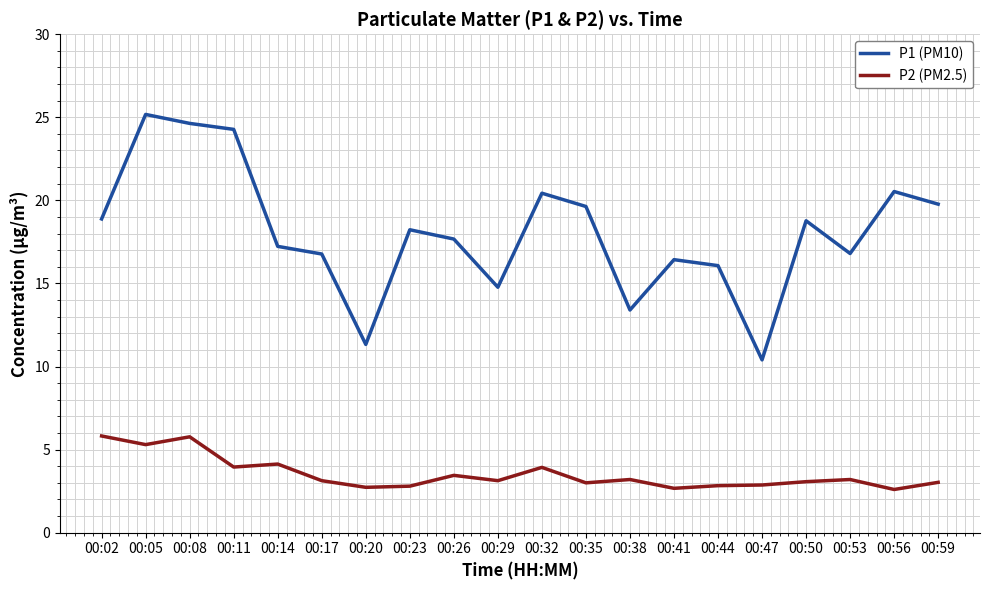

Where is the first local minimum for P1 (PM10)?

00:20